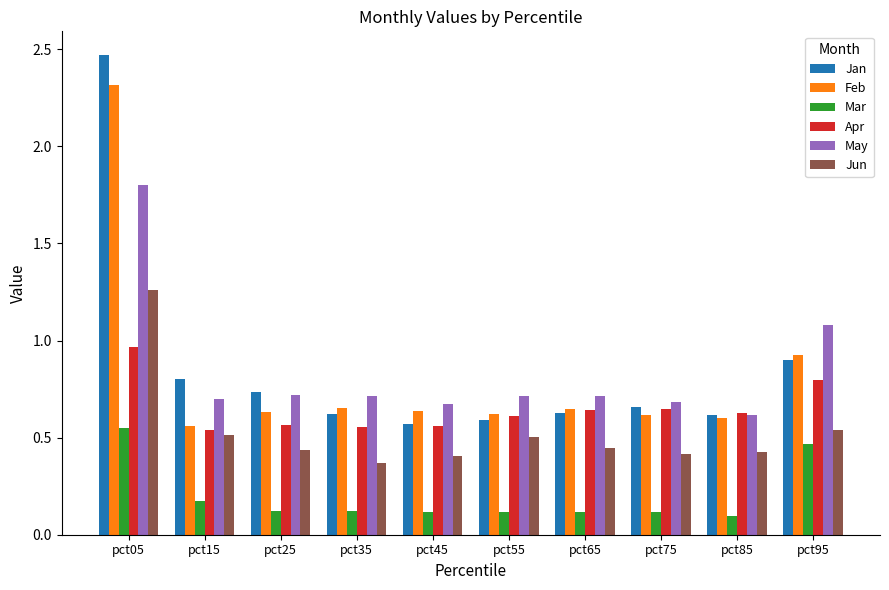

What is the difference between the highest and lowest values at pct05?

1.9